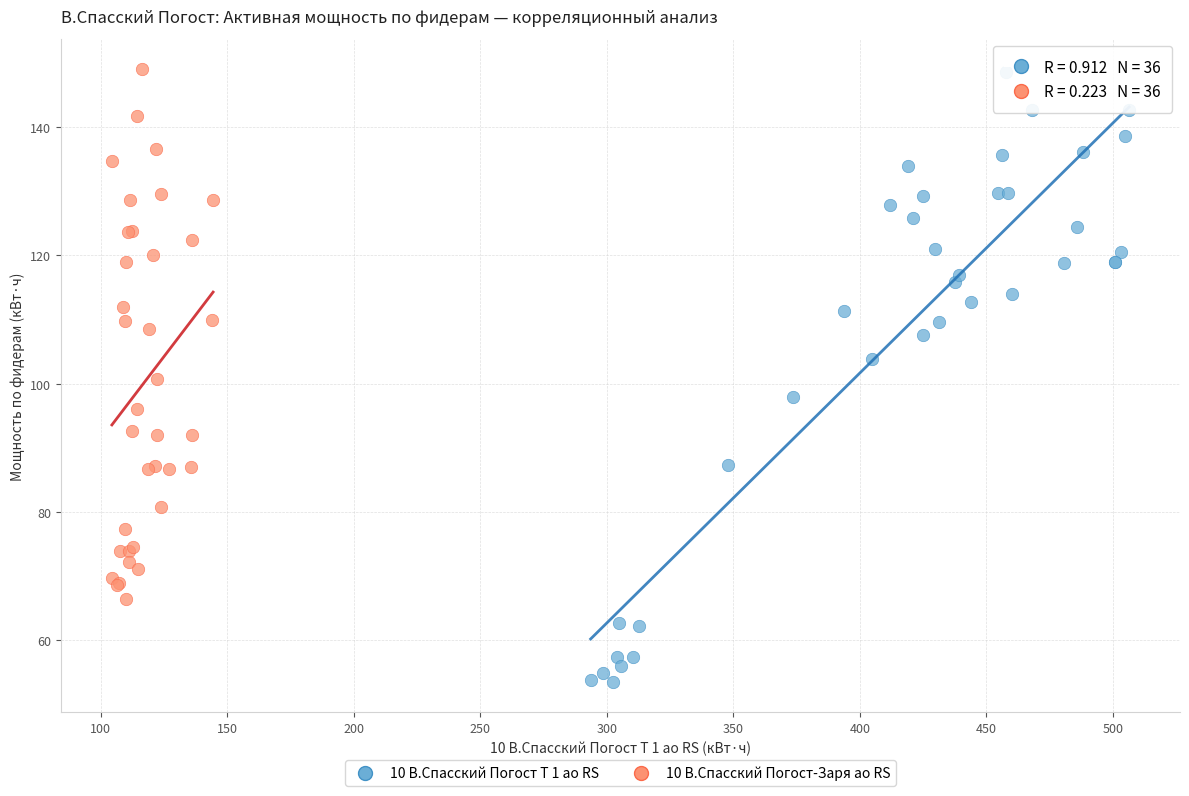

Which series contains the lowest Y value?

10 В.Спасский Погост Т 1 ао RS